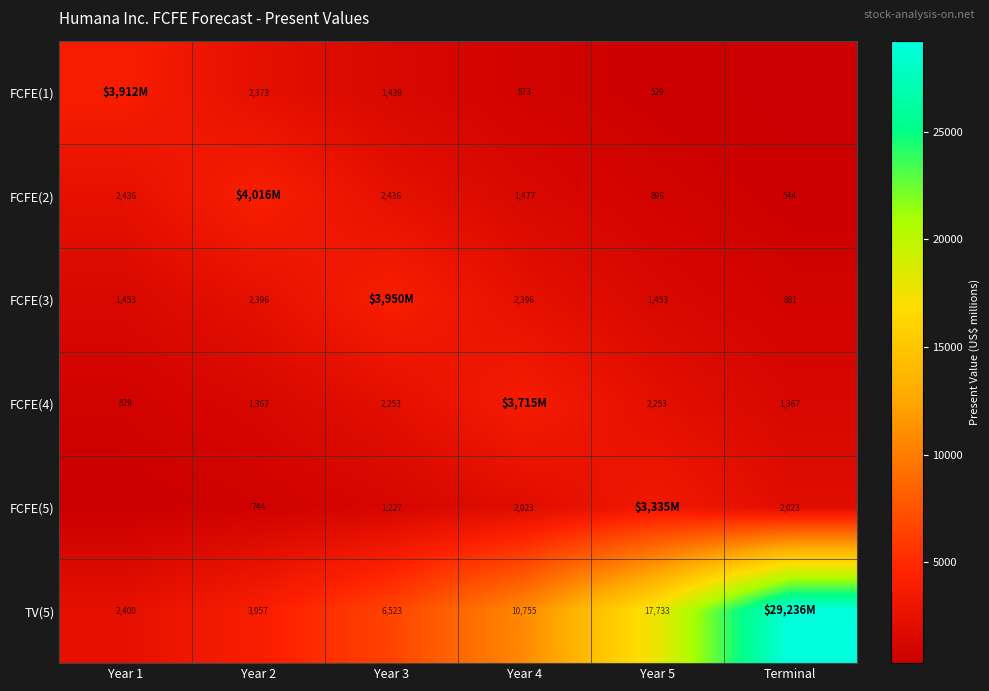

What is the difference between the highest and lowest values at Terminal?

28914.9